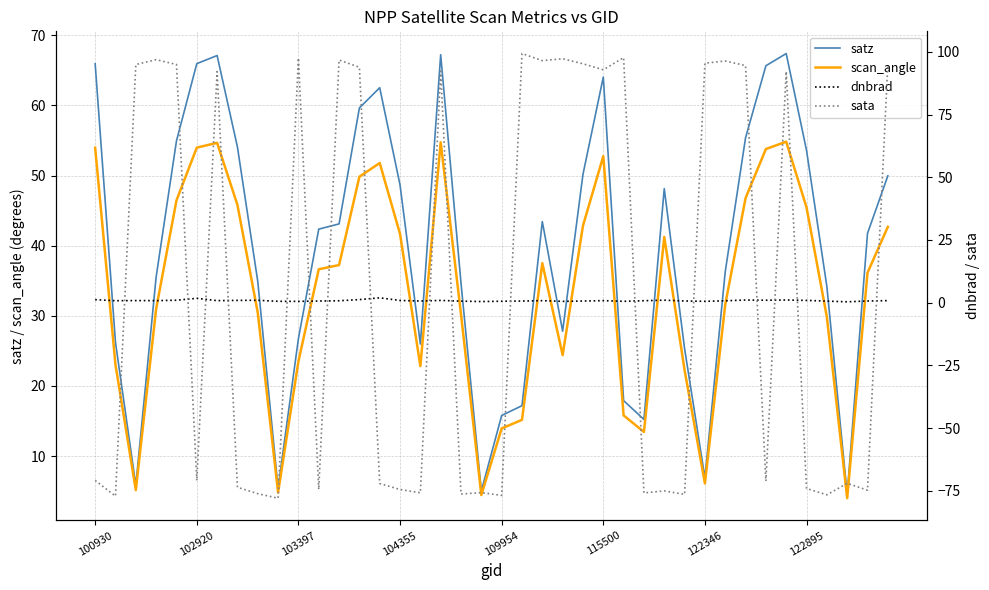

The value of satz at 103397 is 14.4. True or false?

False